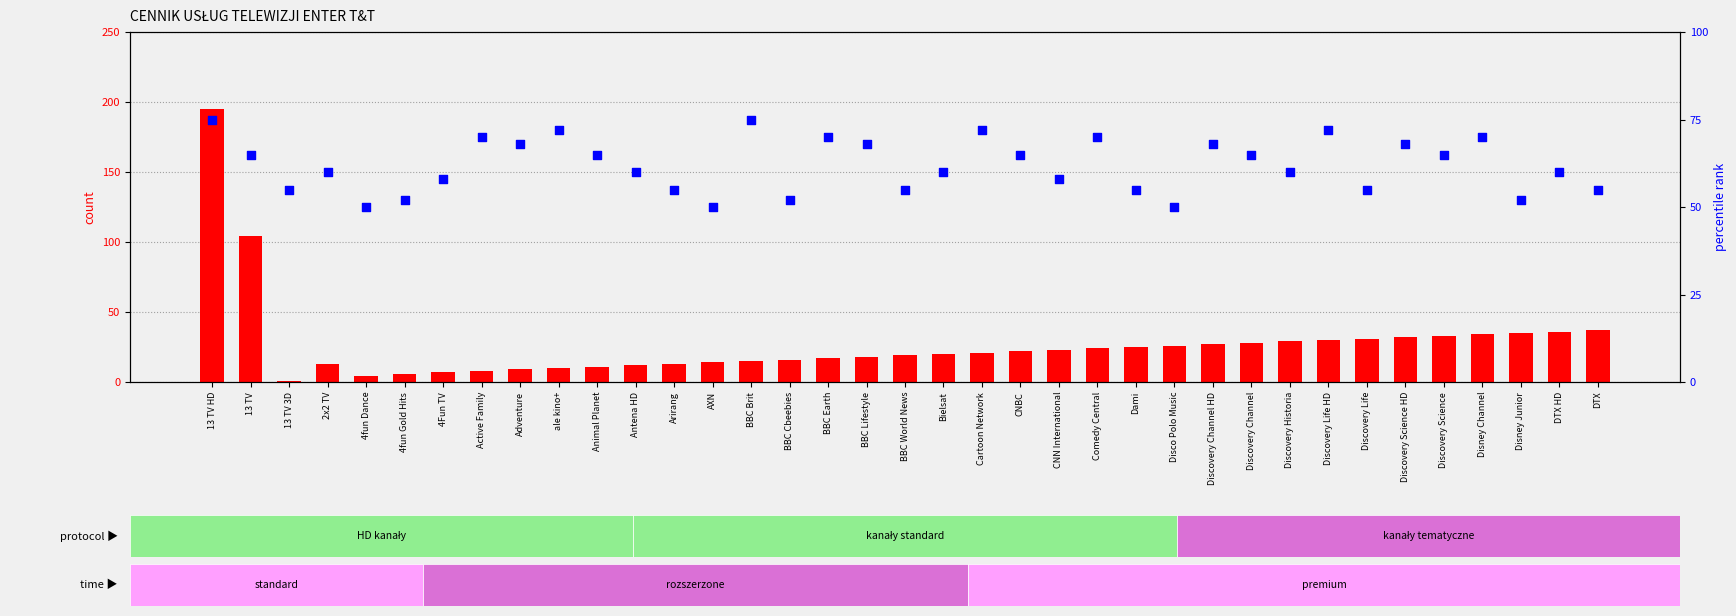

Which series has the largest total across all categories?

percentile rank within the sample